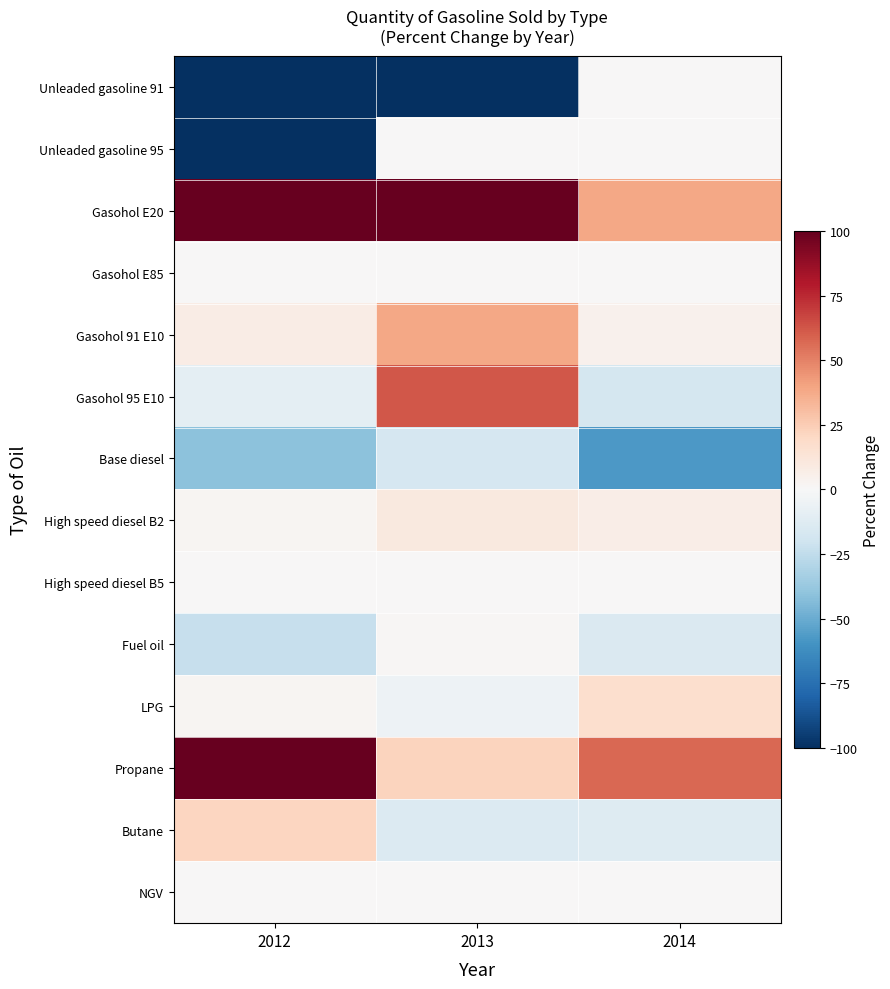

How many categories are shown in the chart?

3